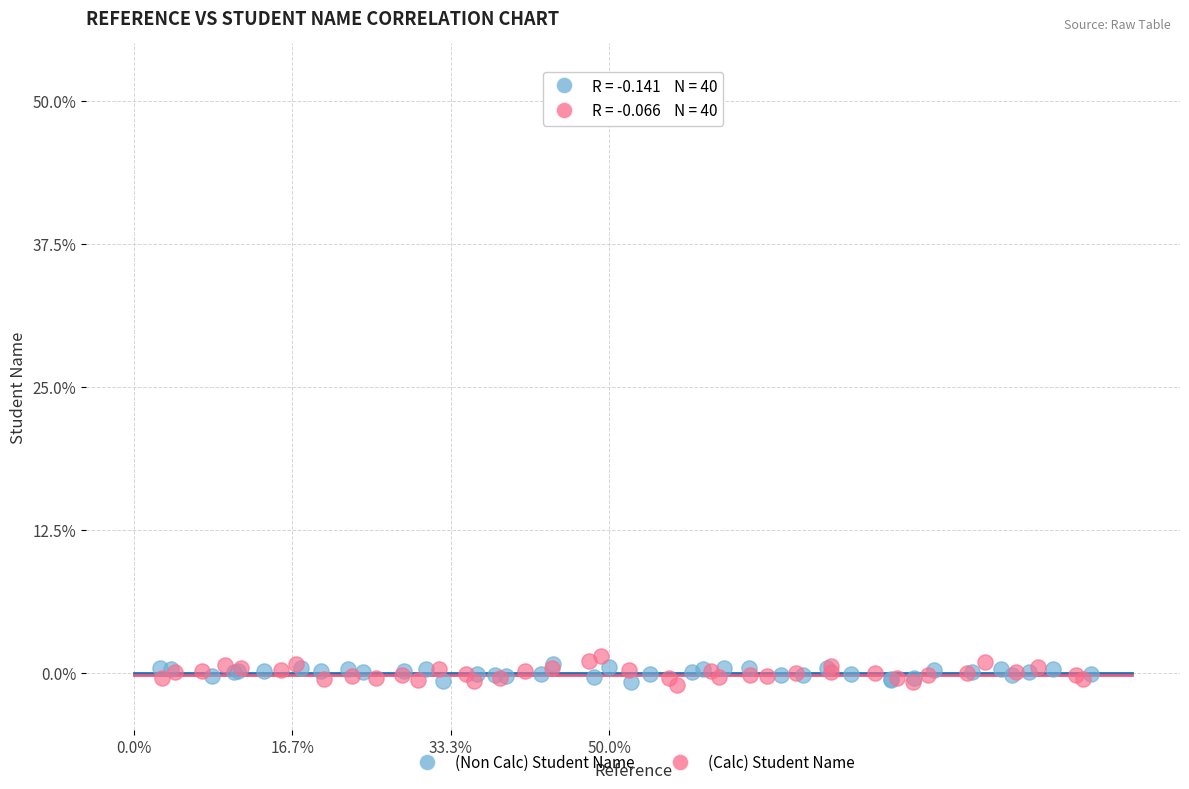

What are all the series names shown in the legend?

(Non Calc) Student Name, (Calc) Student Name